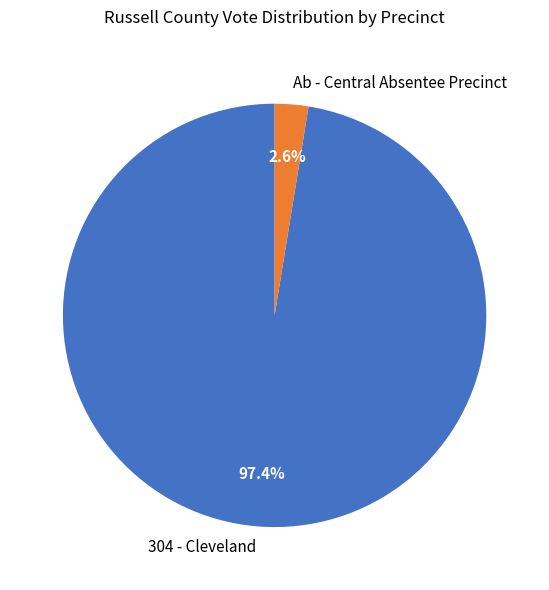

Which slice is the largest?

304 - Cleveland